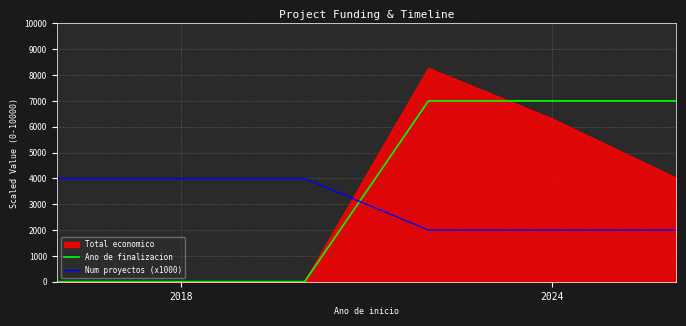

Rank the series by their average value, from highest to lowest.

Ano de finalizacion, Total economico, Num proyectos (x1000)